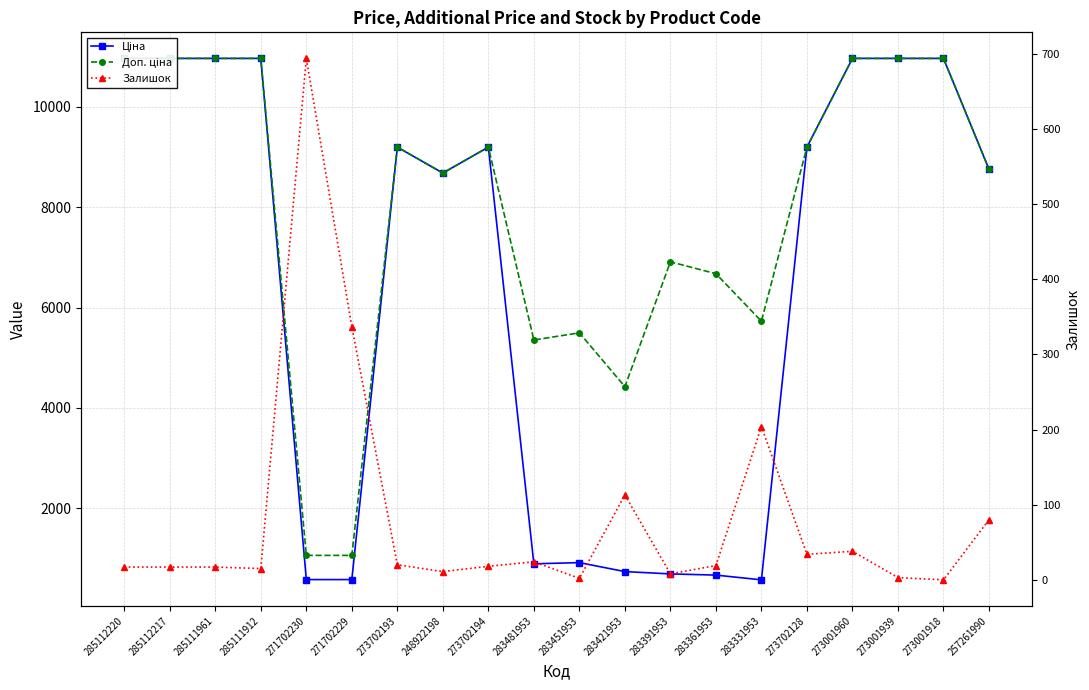

Which has a higher value, 283421953 or 273001918?

273001918